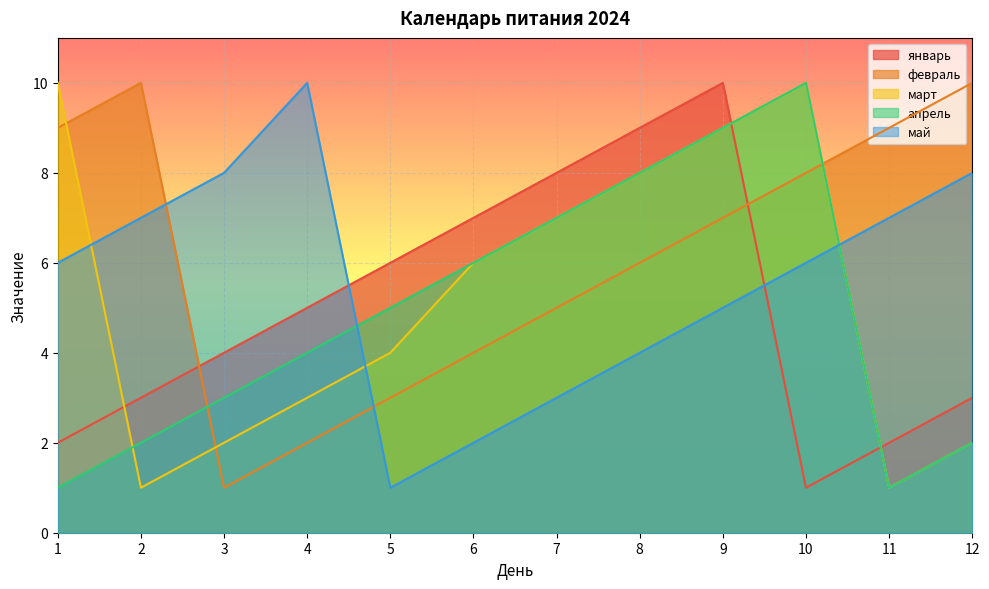

What is the value of the март point at the 9th from the left?

9